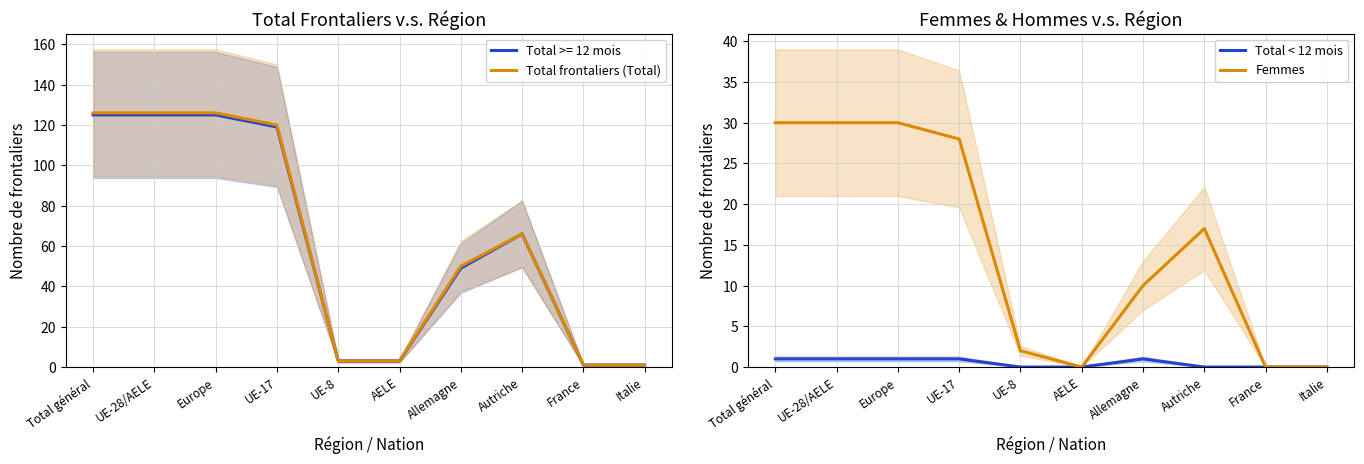

Is the value of Total < 12 mois at Total général greater than the value of Femmes at Autriche?

No